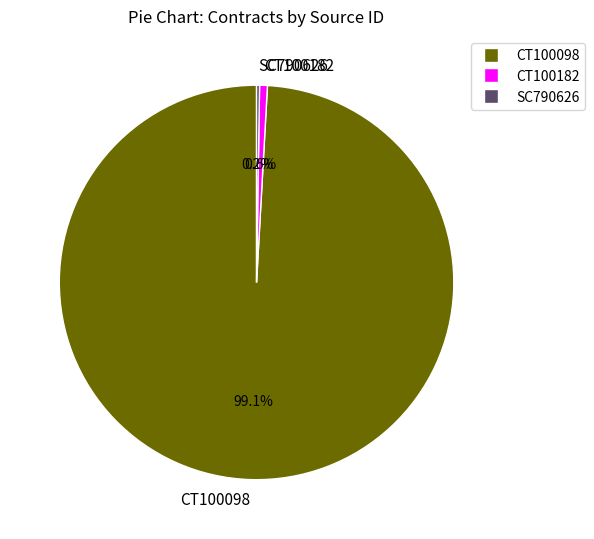

How much of the chart is everything except CT100182?

99.4%